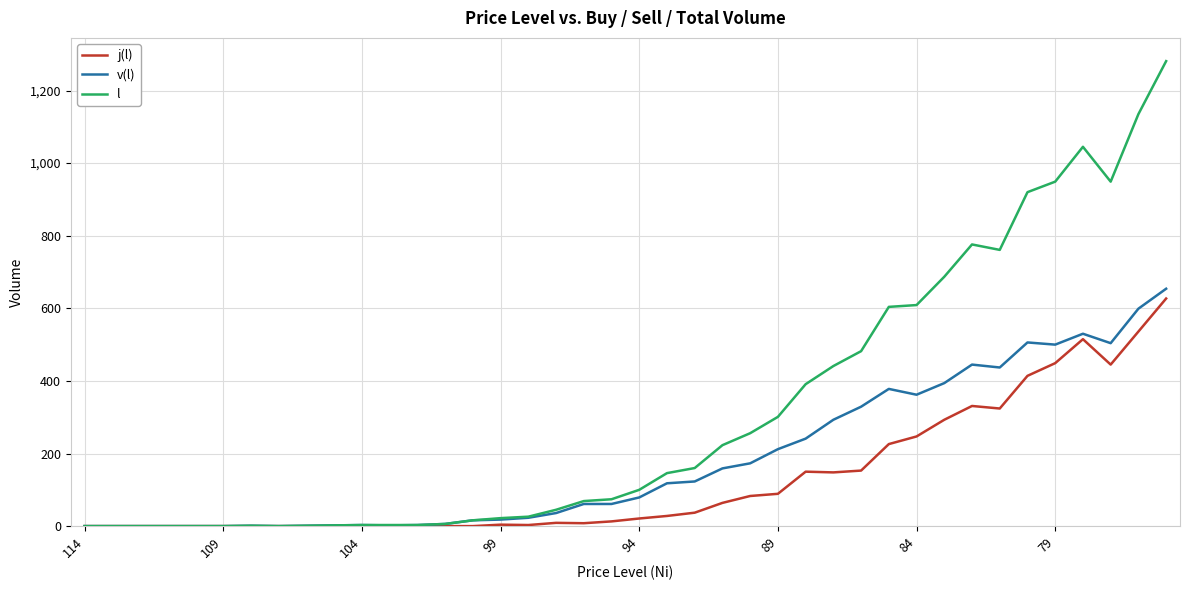

Which series has the largest total across all categories?

l